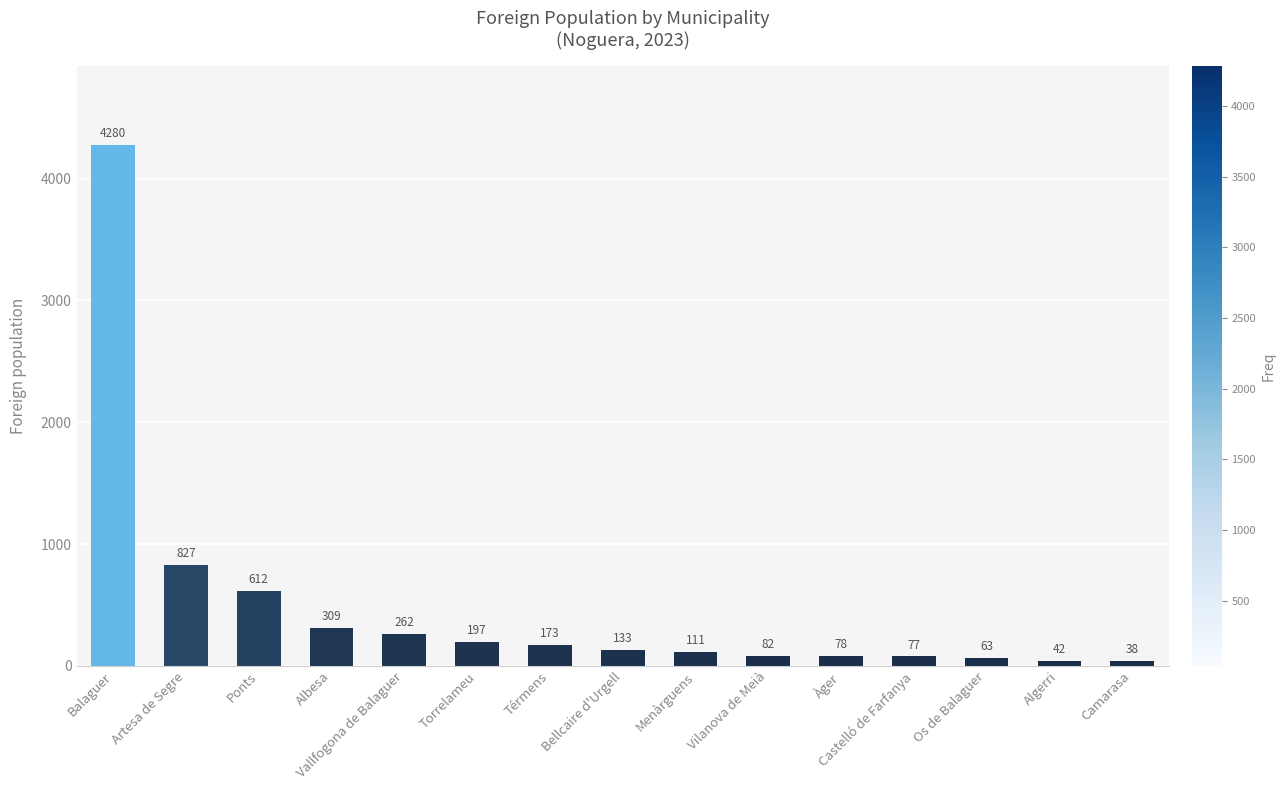

Reading left to right, what are all the values shown in this chart?

4280	827	612	309	262	197	173	133	111	82	78	77	63	42	38